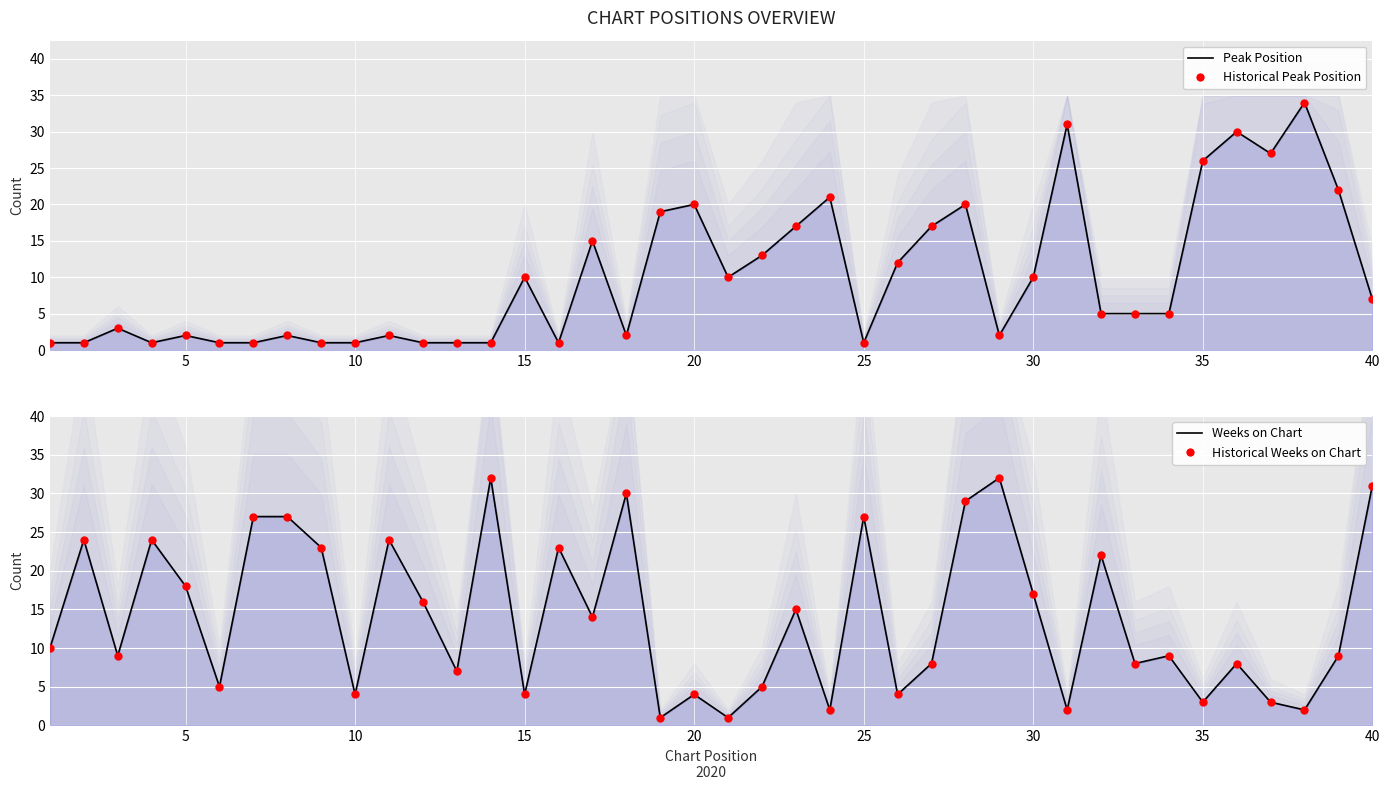

Which series reaches the minimum Y coordinate?

Historical Peak Position